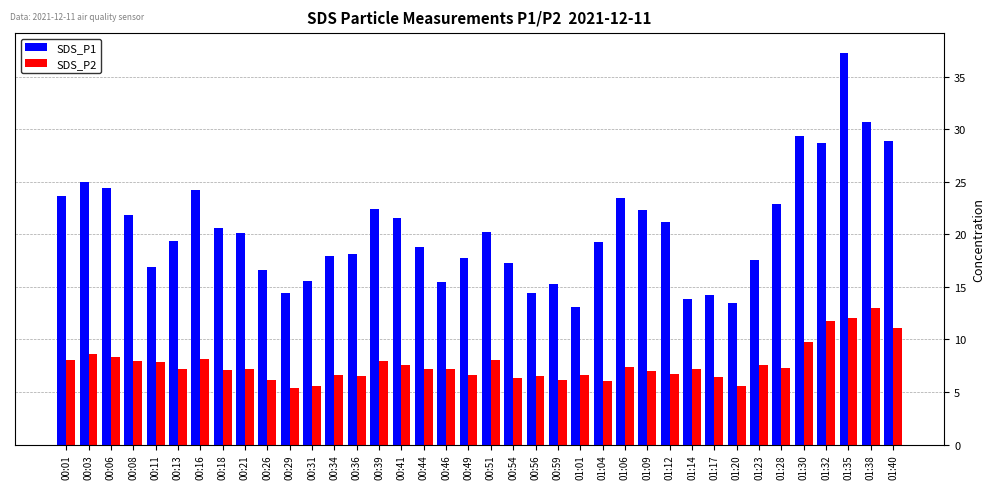

What is the difference between the highest and lowest values at 00:29?

9.0